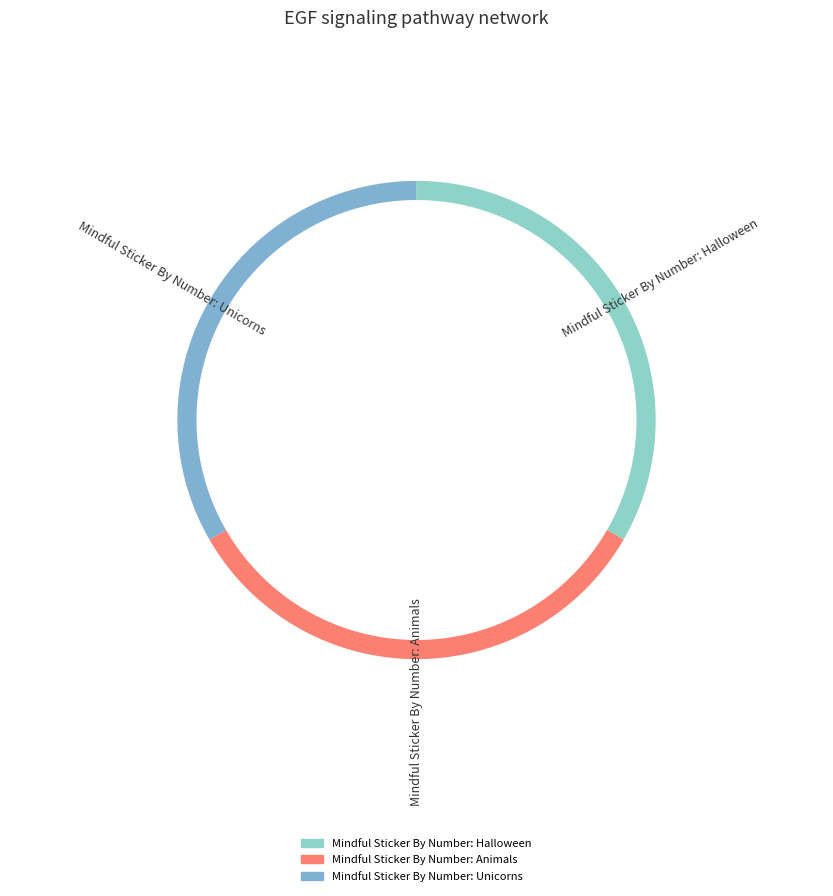

What percentage is the Mindful Sticker By Number: Halloween slice, to the nearest percent?

33%